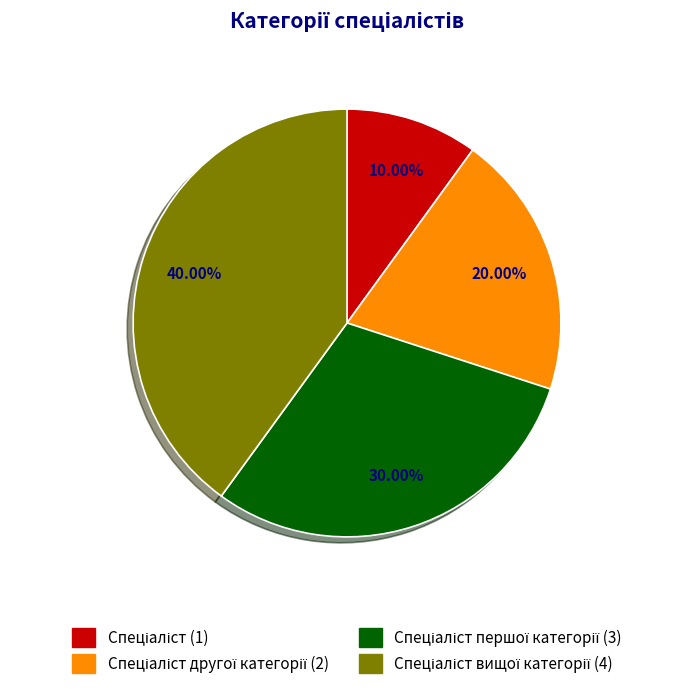

How many slices are in this pie chart?

4